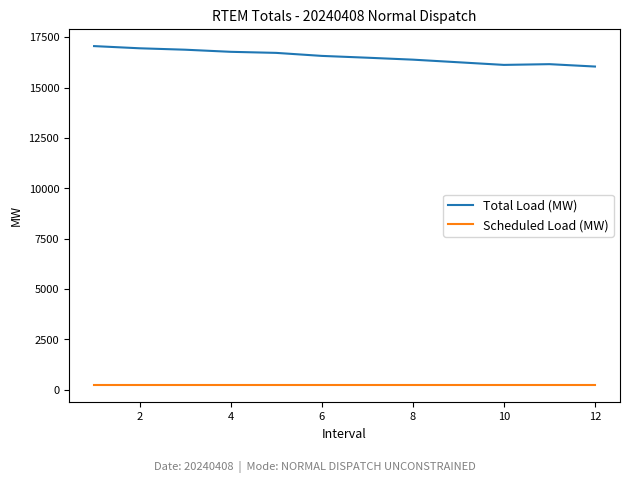

What is the greatest value displayed?

17054.9